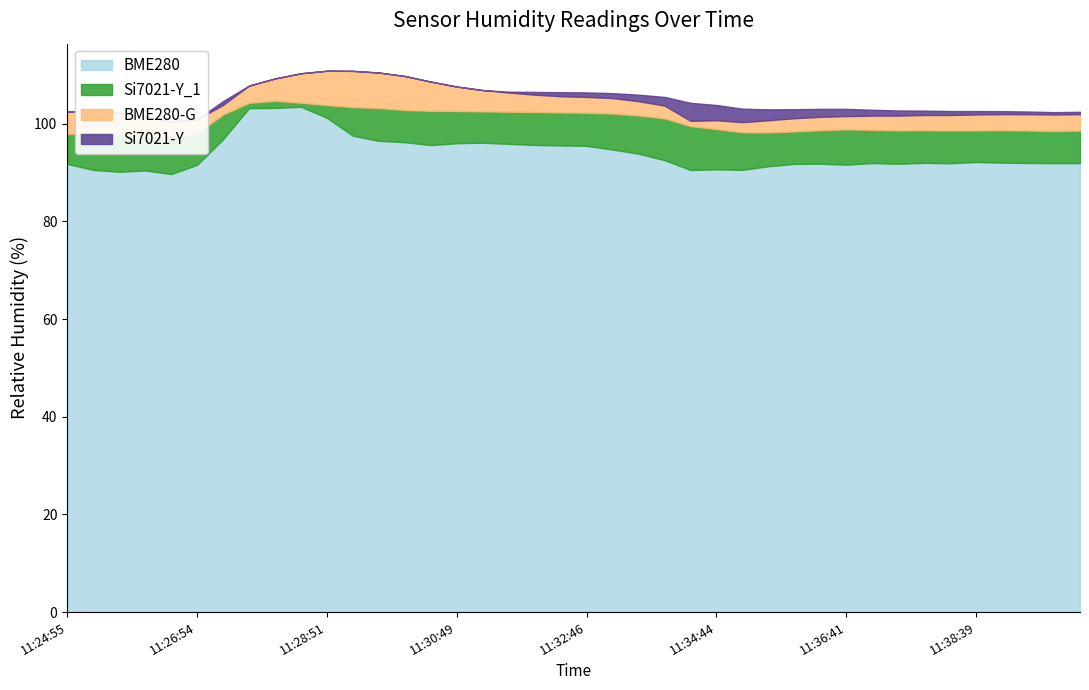

What is the total value across all series at 11:25:19?

392.6